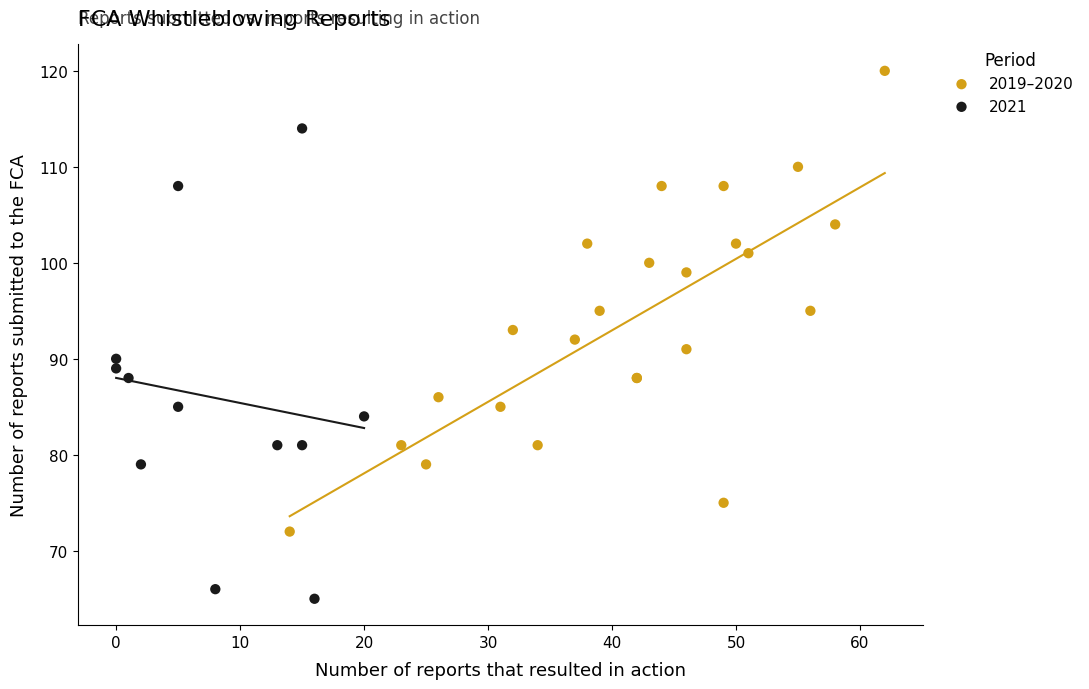

Which series reaches the minimum Y coordinate?

2021